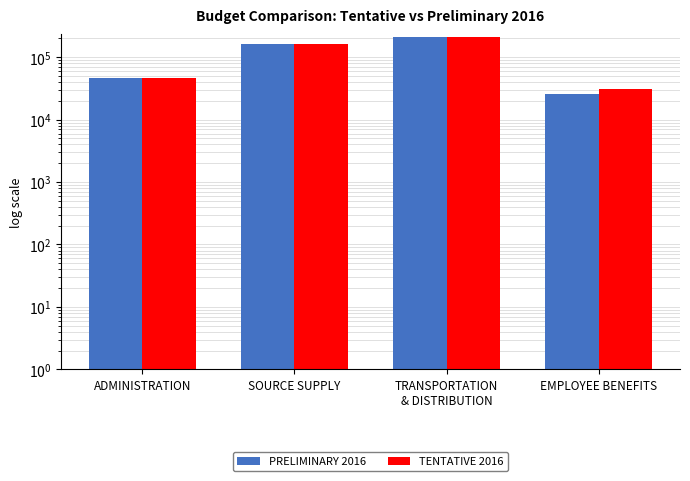

What is the difference between the maximum and minimum values in the TENTATIVE 2016 series?

179400